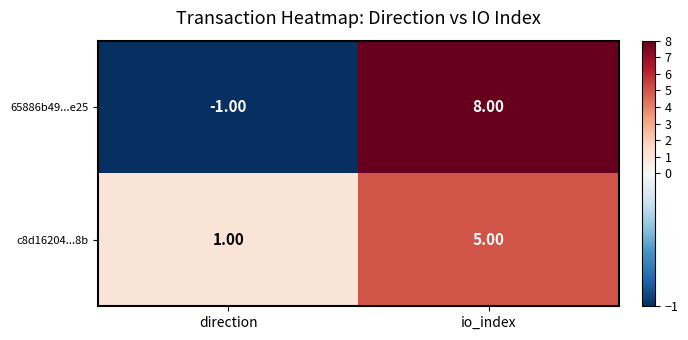

What is the difference between the c8d16204...8b values at io_index and direction?

4